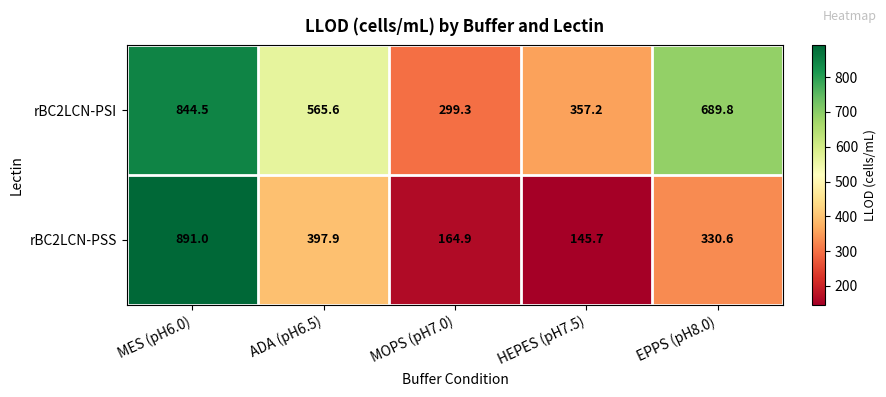

Count the number of categories in the chart.

5